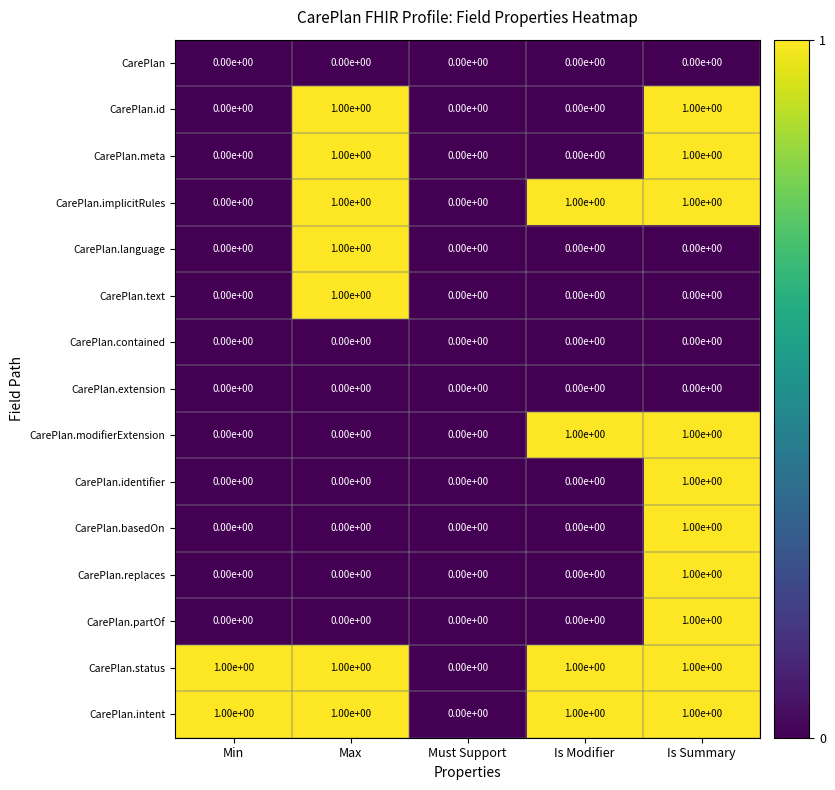

Is it true that CarePlan.identifier equals -1 at Max?

False